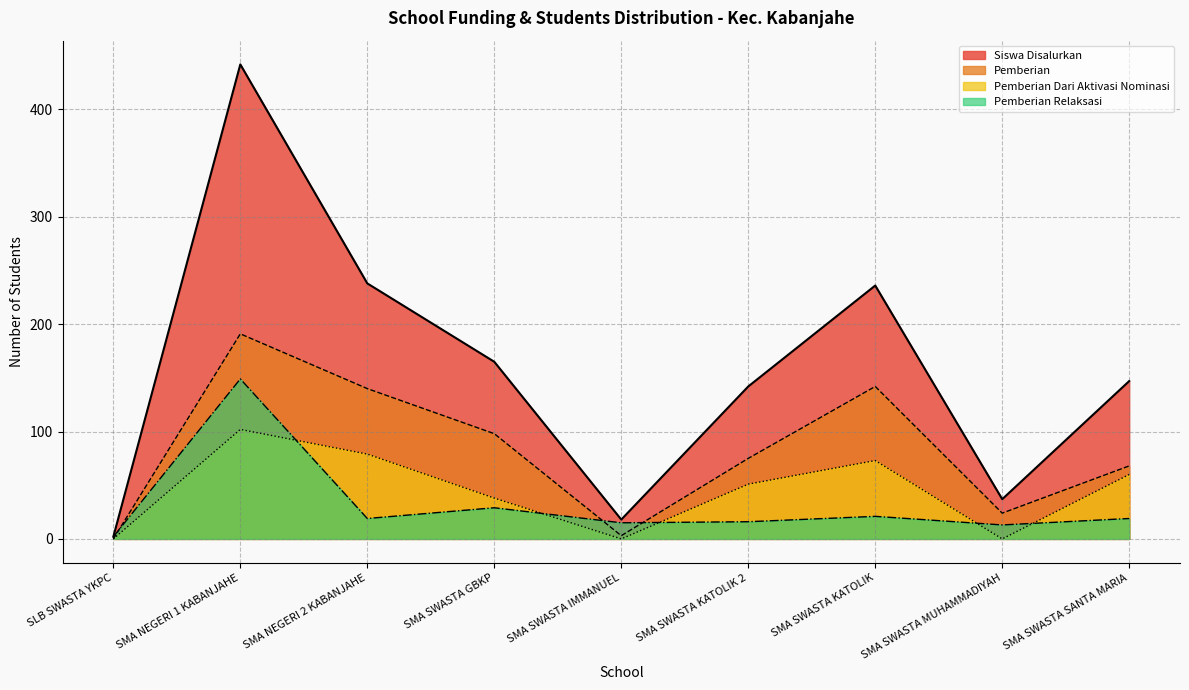

Which series changed the most between SLB SWASTA YKPC and SMA SWASTA KATOLIK 2?

Siswa Disalurkan